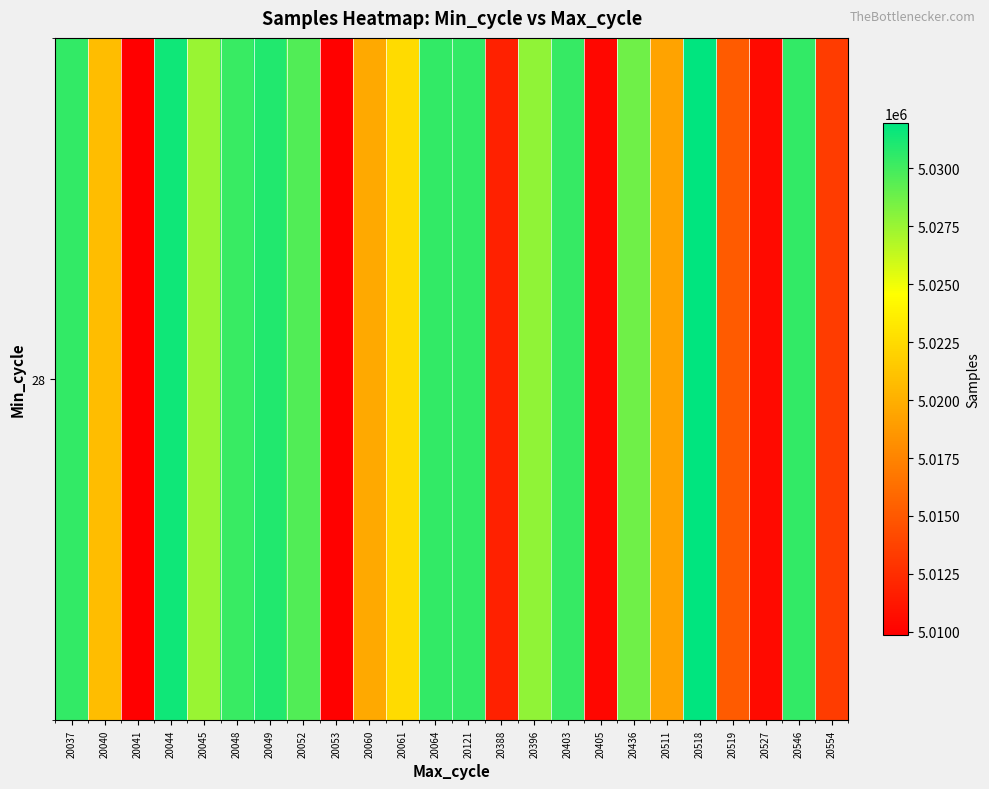

How many values are below 5027795?

12